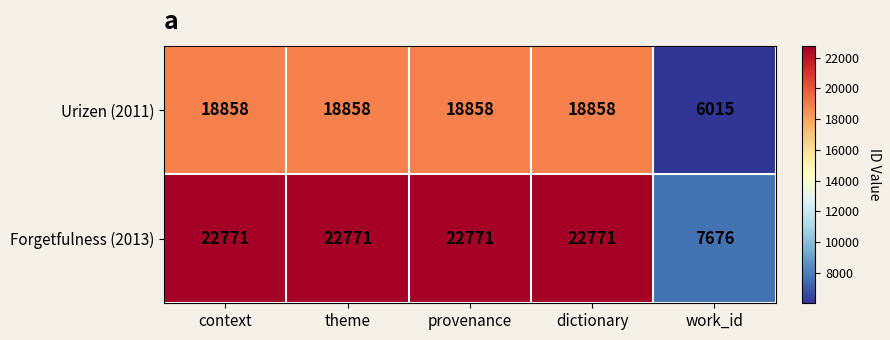

The value of Urizen (2011) at theme is 18858. True or false?

True